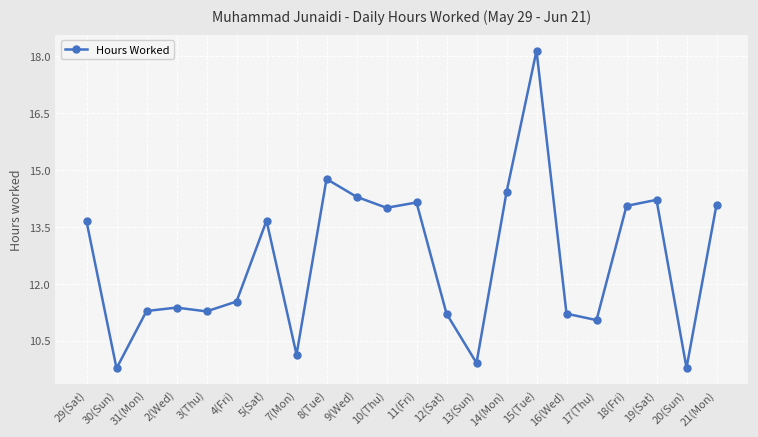

What is the greatest value displayed?

18.1